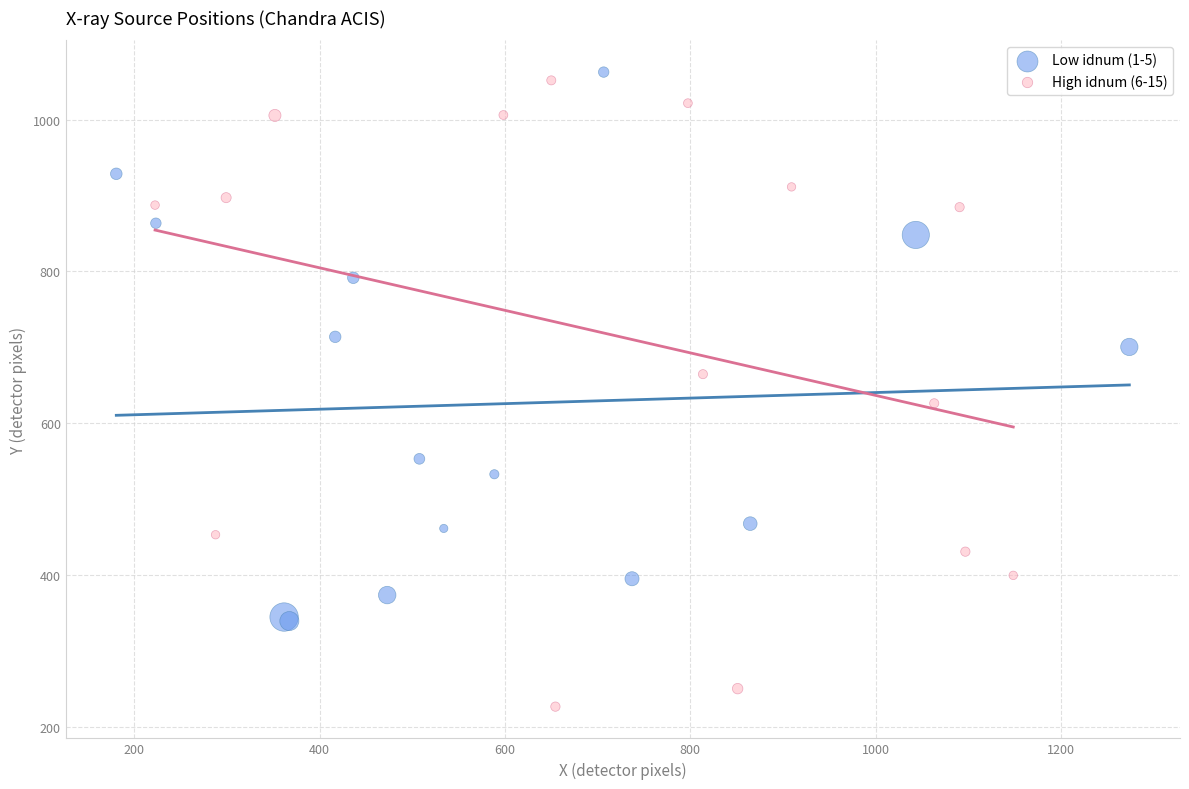

Which series contains the lowest Y value?

High idnum (6-15)